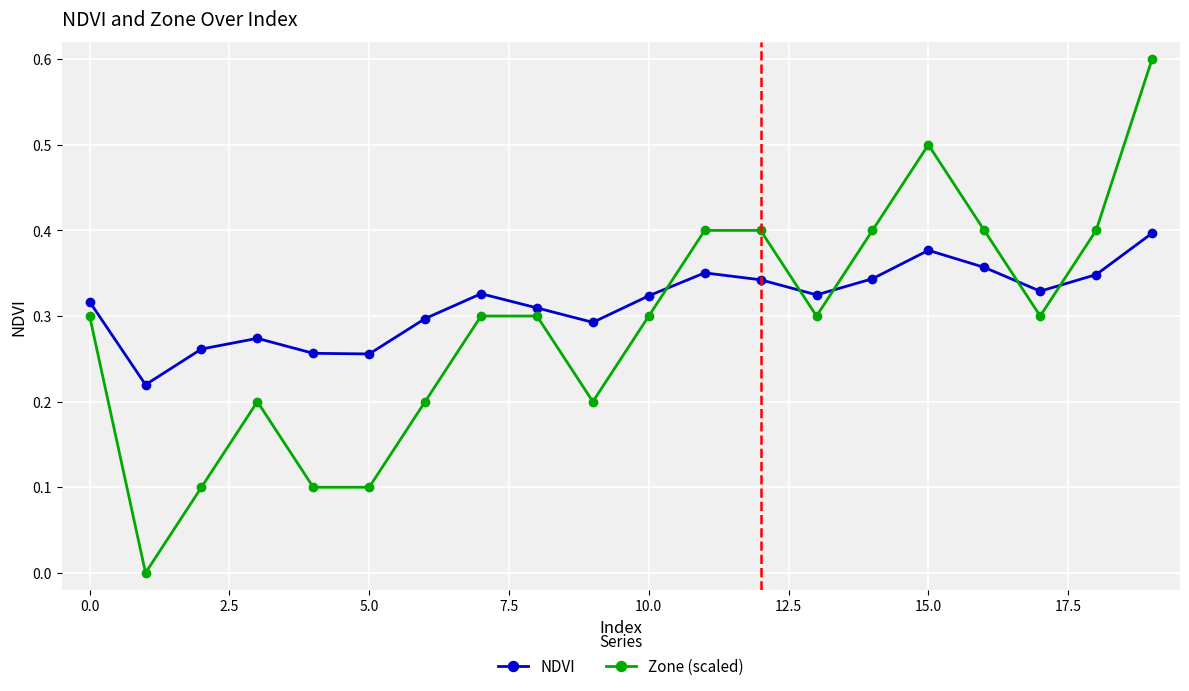

Which series has the widest spread of values?

Zone (scaled)